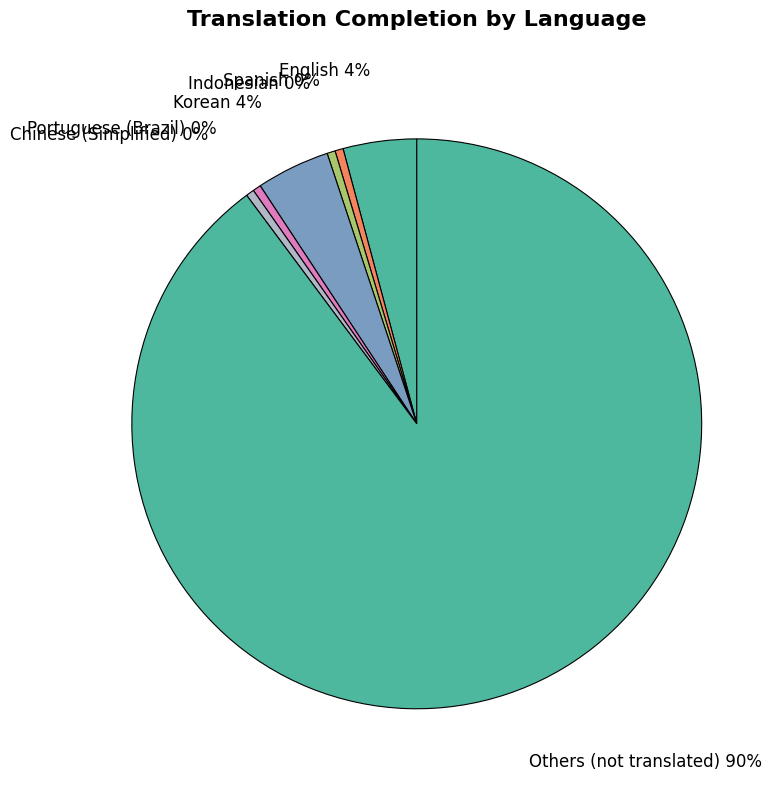

To the nearest percent, what is the average slice percentage?

14%